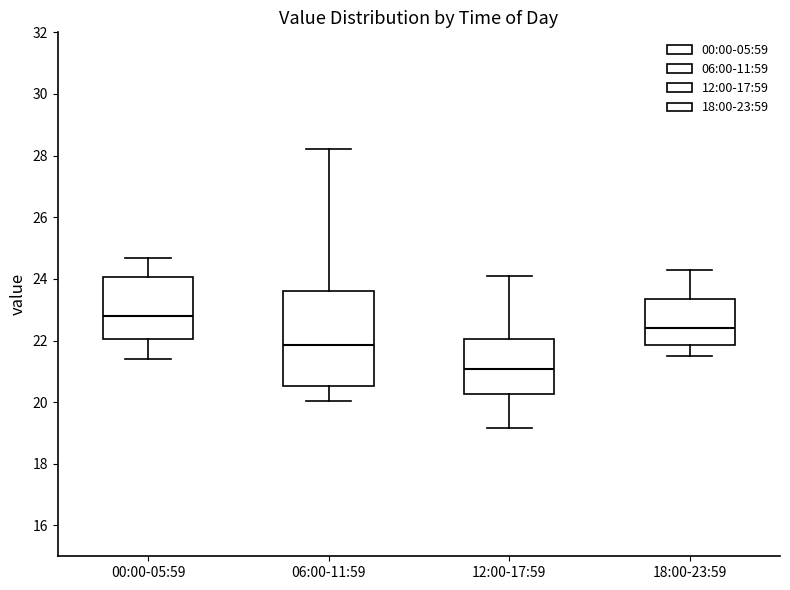

Reading left to right, transcribe this box plot: for each box, give where its median line is, the range the box spans, and where its two whiskers end, as read against the y-axis. The values are not printed on the chart, so give them approximately, as read against the axis.

00:00-05:59: median 22.8, box 22.0 to 24.0, whiskers 21.4 to 24.6
06:00-11:59: median 21.8, box 20.6 to 23.6, whiskers 20.0 to 28.2
12:00-17:59: median 21.0, box 20.2 to 22.0, whiskers 19.2 to 24.2
18:00-23:59: median 22.4, box 21.8 to 23.4, whiskers 21.6 to 24.4